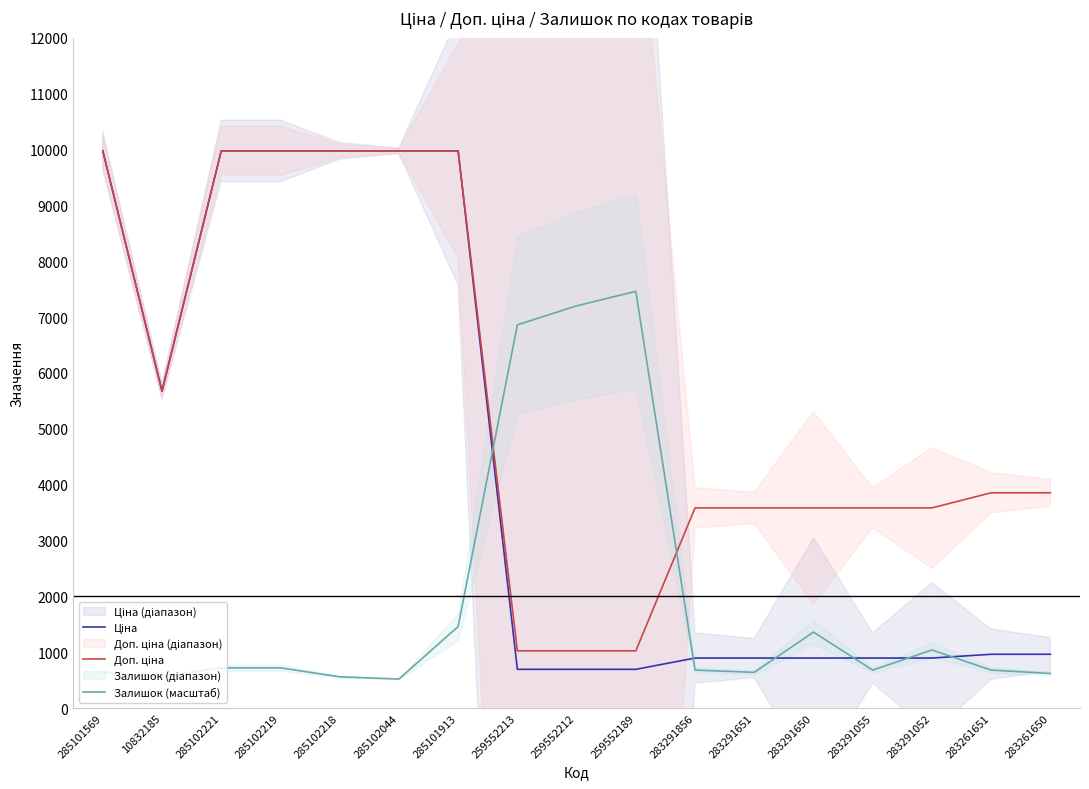

What are all the series names shown in the legend?

Ціна, Доп. ціна, Залишок (масштаб)